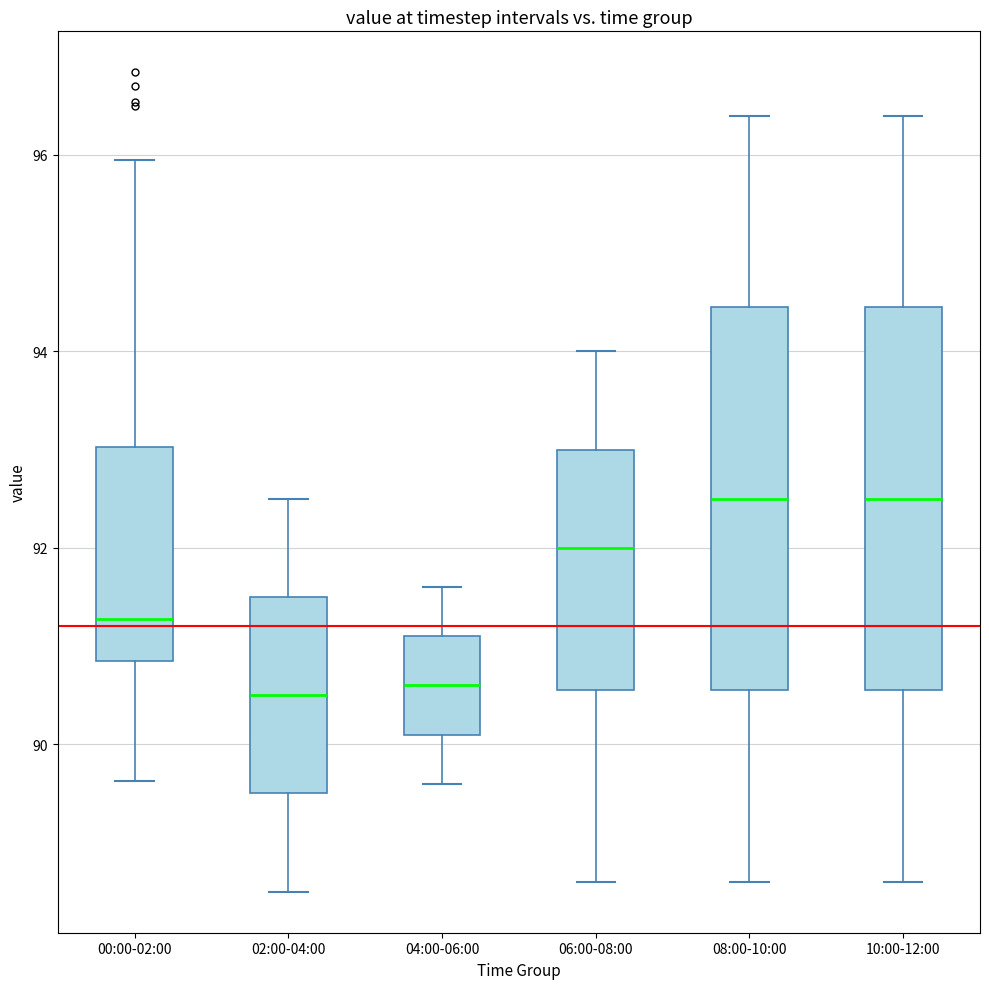

Where does the upper whisker of the box for 04:00-06:00 end on the y-axis? The values are not printed on the chart, so give them approximately, as read against the axis.

91.6